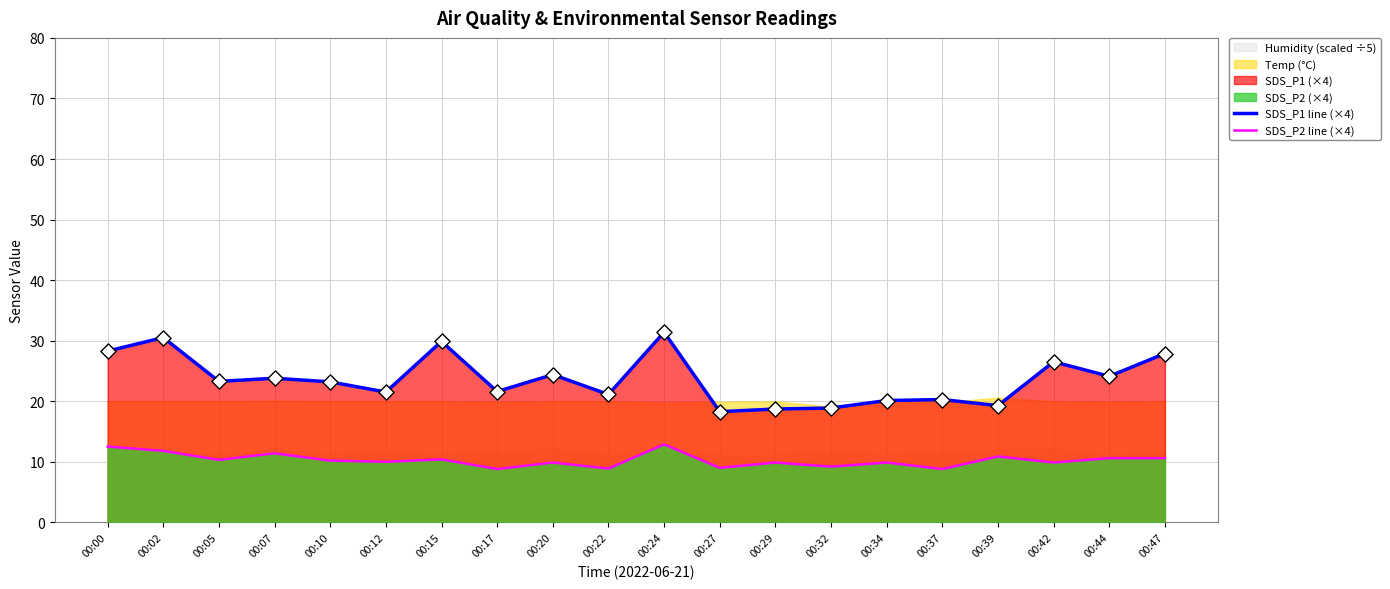

True or false: SDS_P1 line (×4) and SDS_P2 line (×4) cross at least once.

False